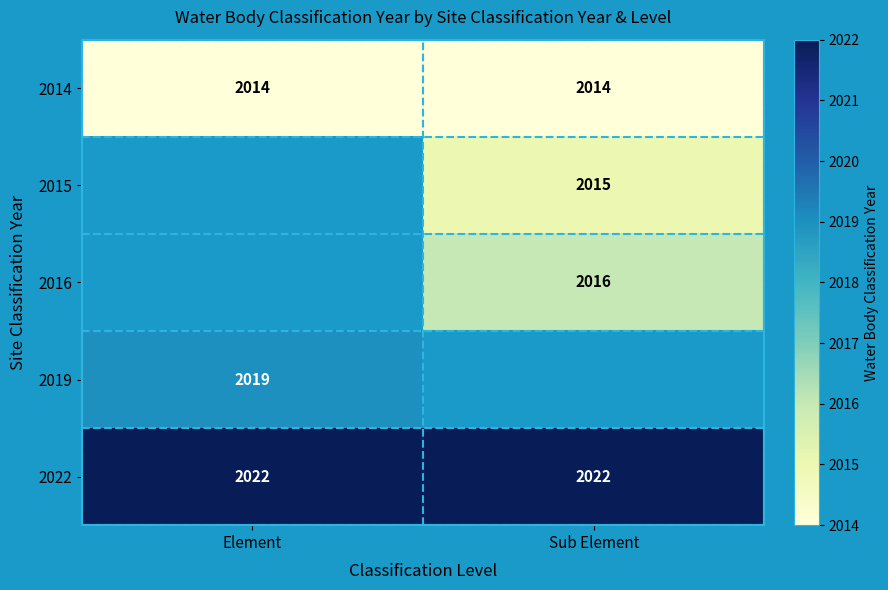

Count the number of data series in this chart.

5